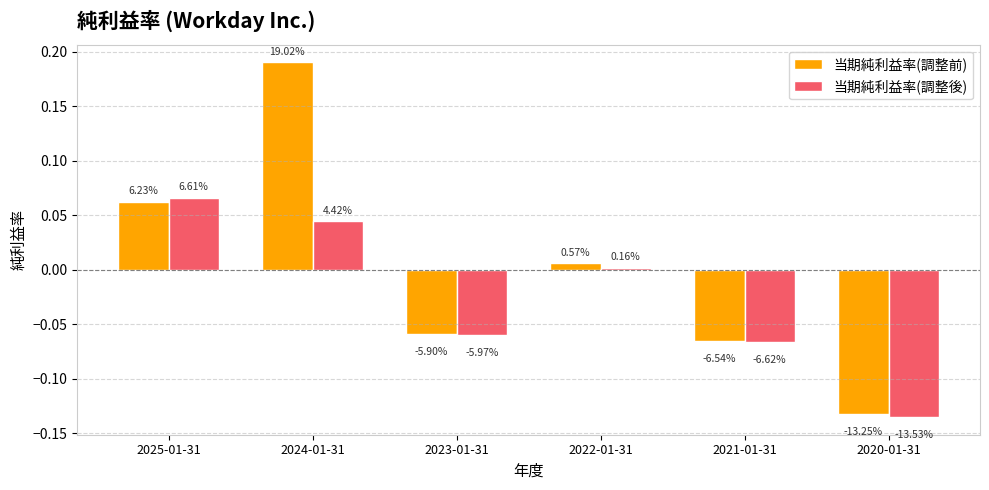

Are the bars grouped side by side (vs. stacked)?

Yes